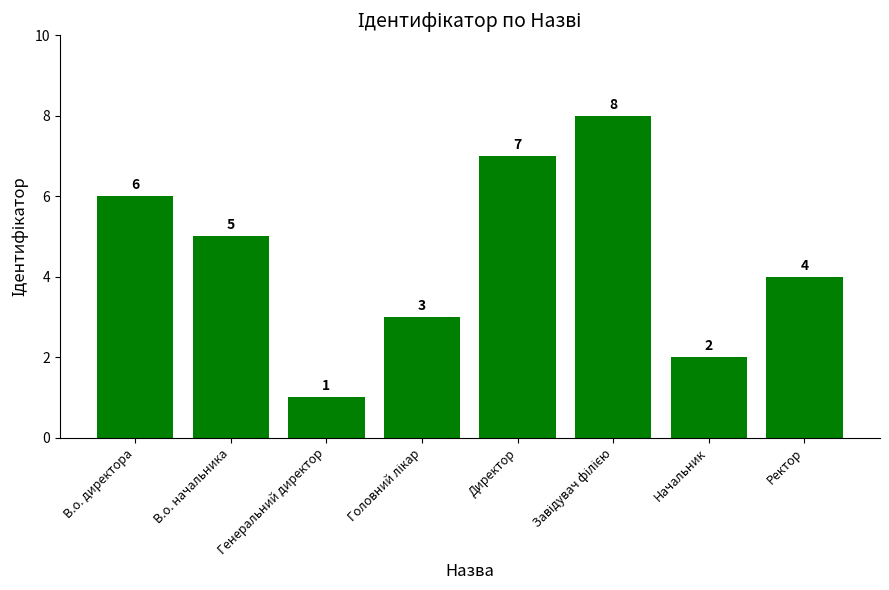

What is the difference between the maximum and second lowest values?

6